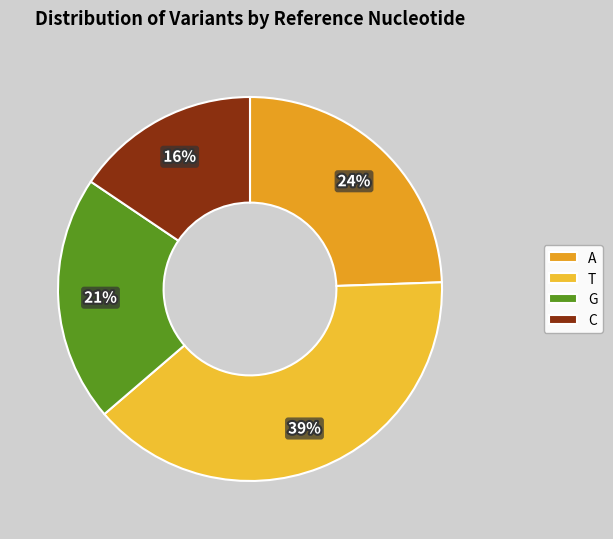

Combined, what portion of the pie is A and G?

45.2%